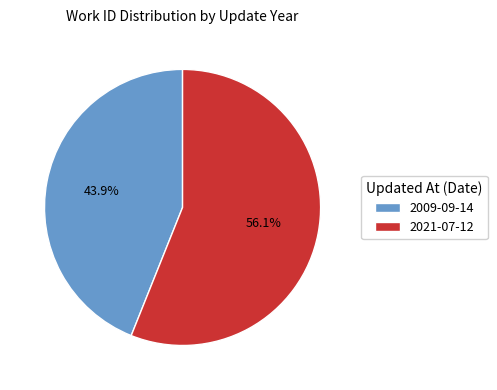

What is the ratio of the value at 2021-07-12 to the value at 2009-09-14?

1.3